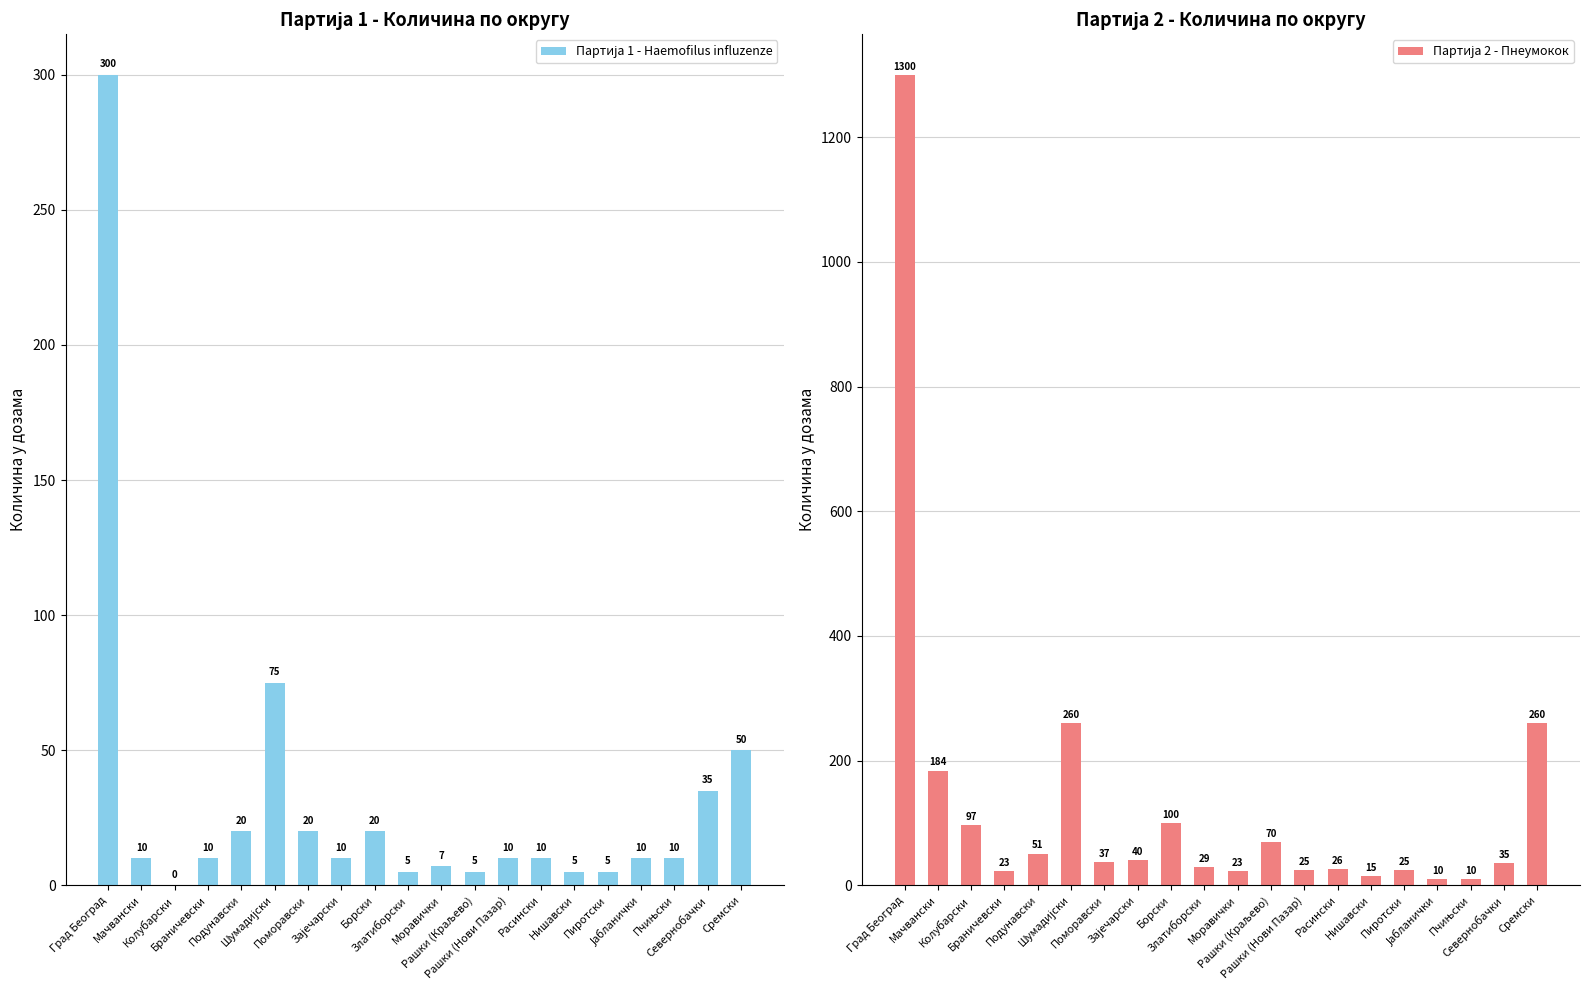

What is the label of the 5th bar from the right?

Пиротски